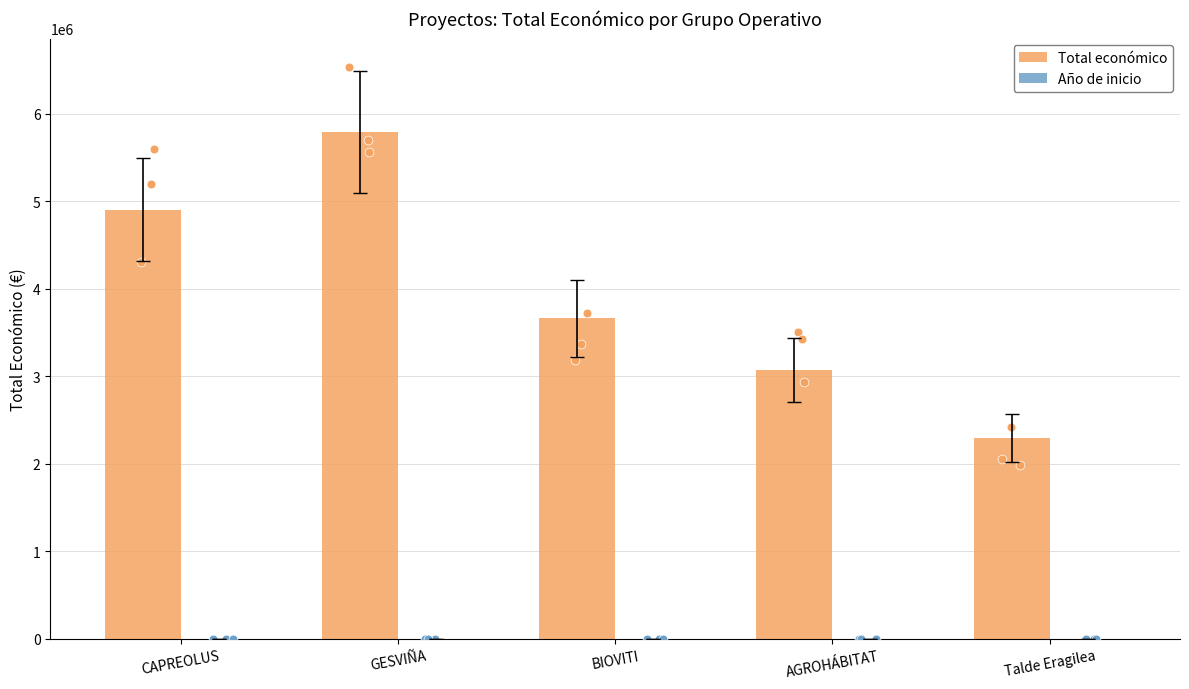

At how many categories does at least one series exceed 2587720?

4